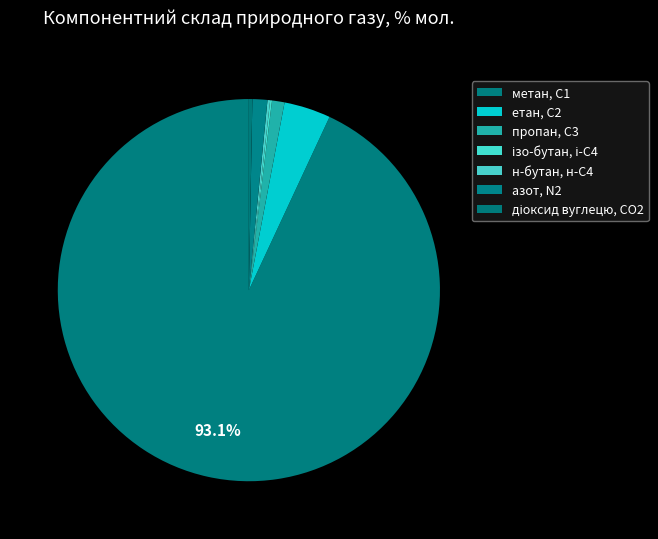

What is the change in value from етан, С2 to ізо-бутан, і-С4?

-3.8